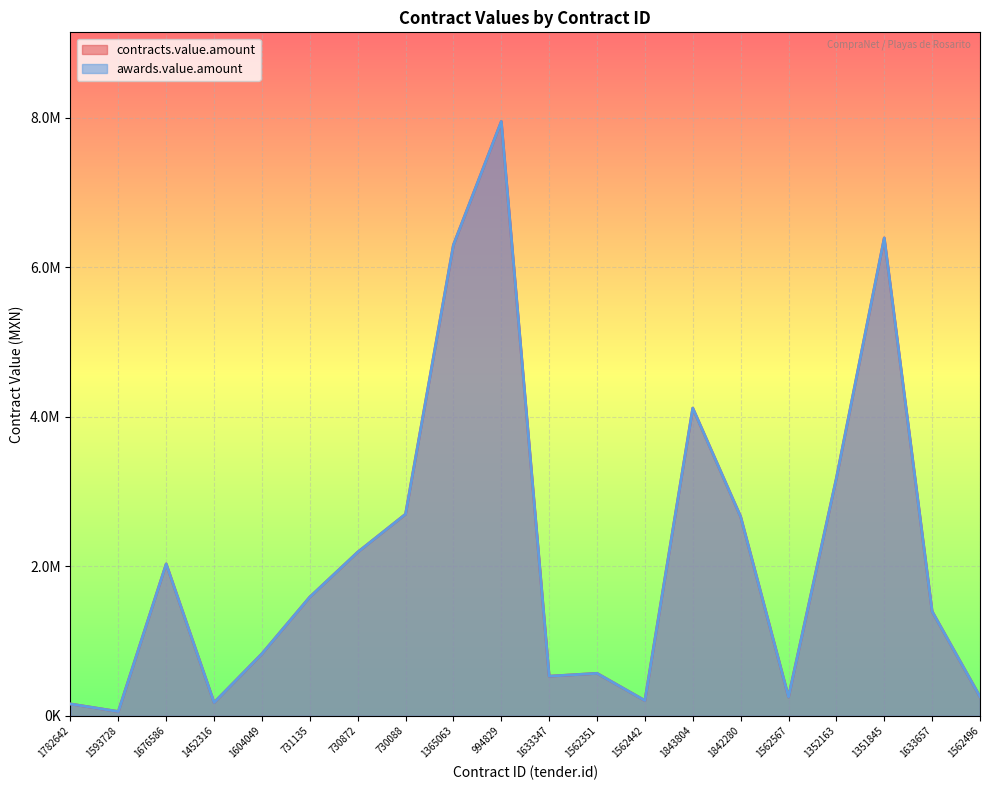

What is the total value across all series at 731135?

3178280.7